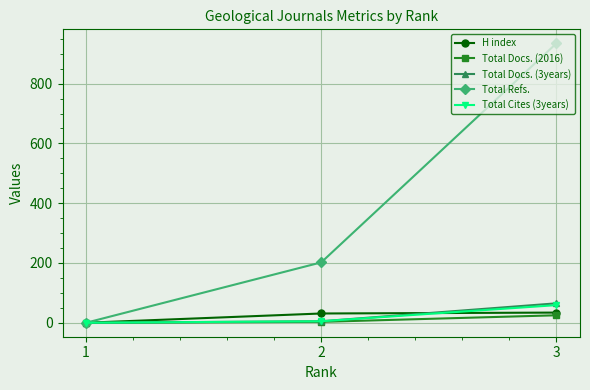

How many lines are shown in the chart?

5